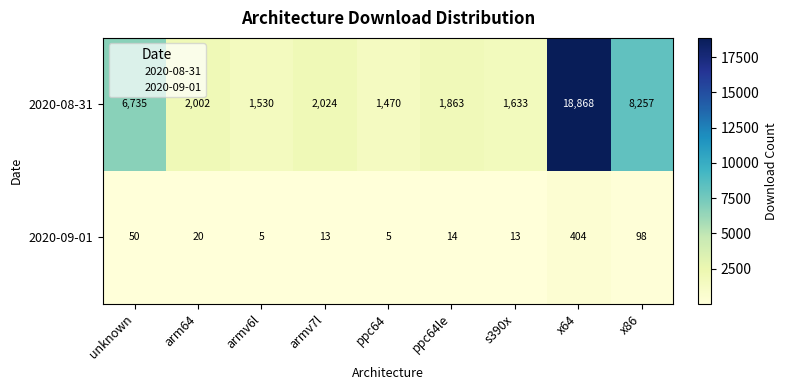

Reading left to right, transcribe all the data shown in this chart.

2020-08-31: 6735	2002	1530	2024	1470	1863	1633	18868	8257
2020-09-01: 50	20	5	13	5	14	13	404	98